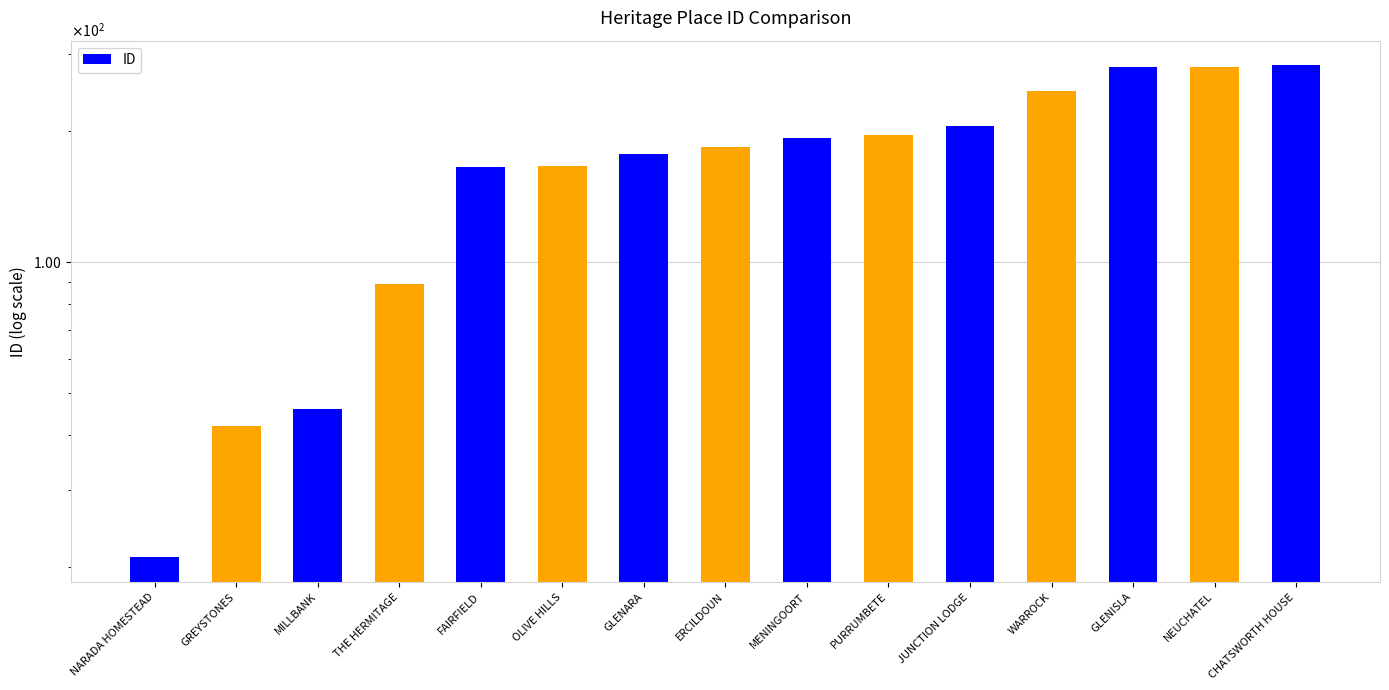

What is the smallest value displayed?

21